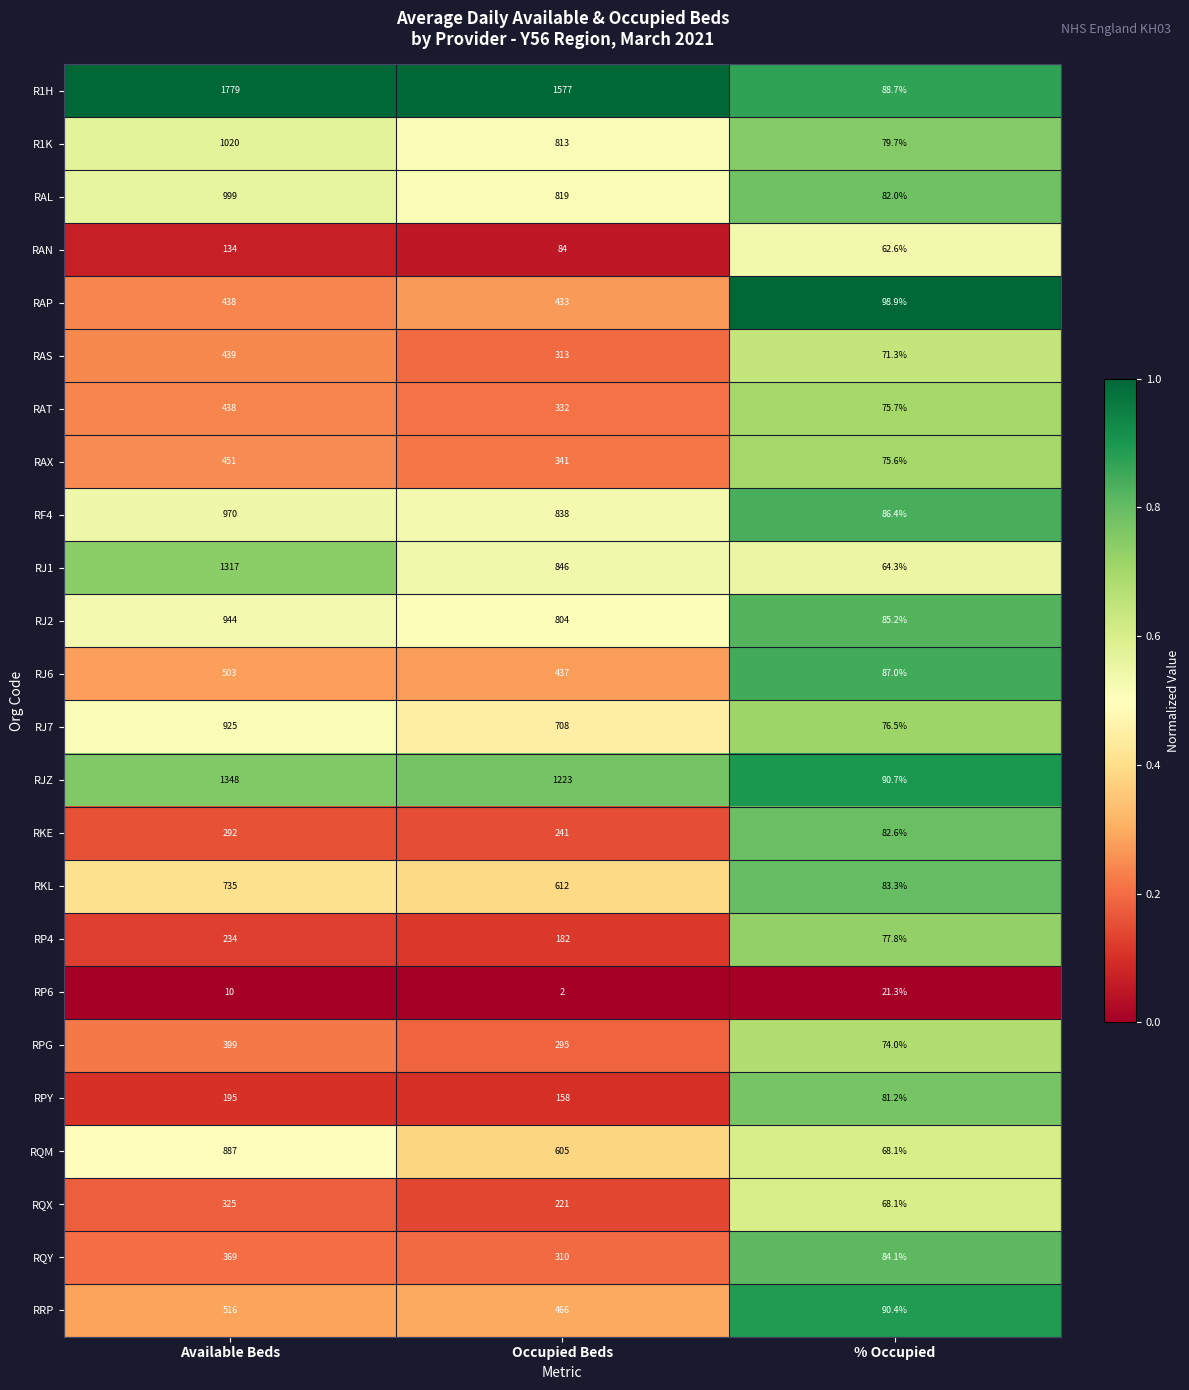

What is the total value across all series at Occupied Beds?

12660.0